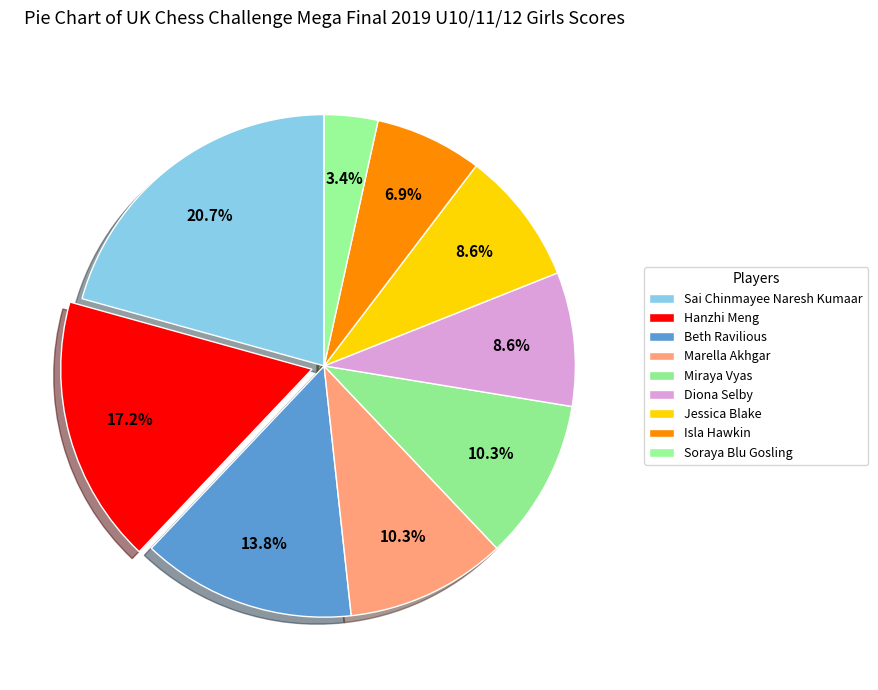

To the nearest percent, what portion does Miraya Vyas represent?

10%